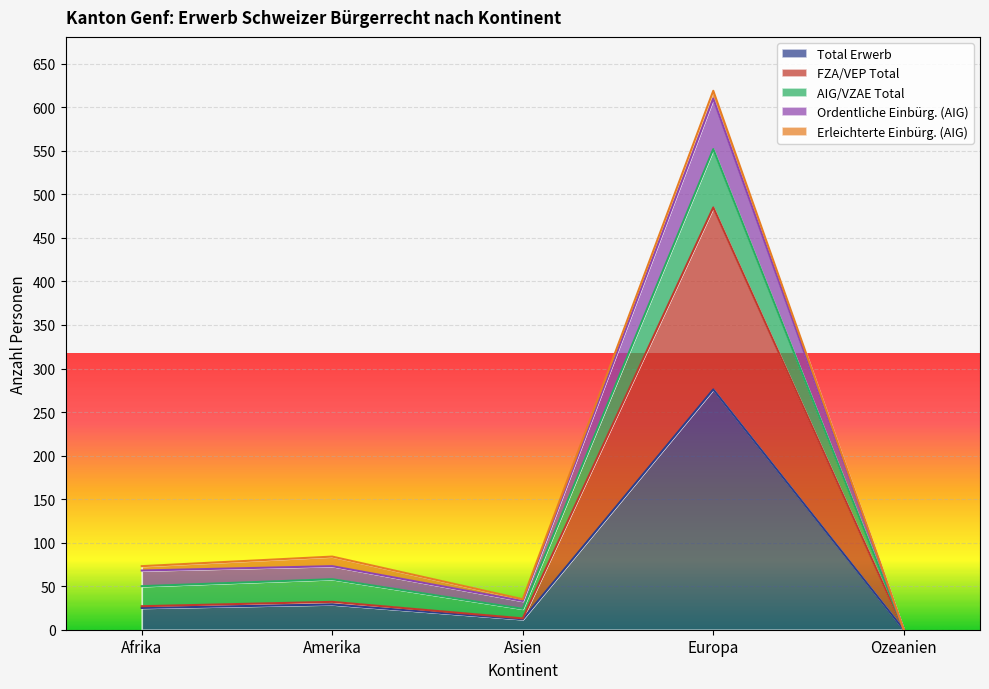

Which series has the largest range (max minus min)?

Ordentliche Einbürg. (AIG)